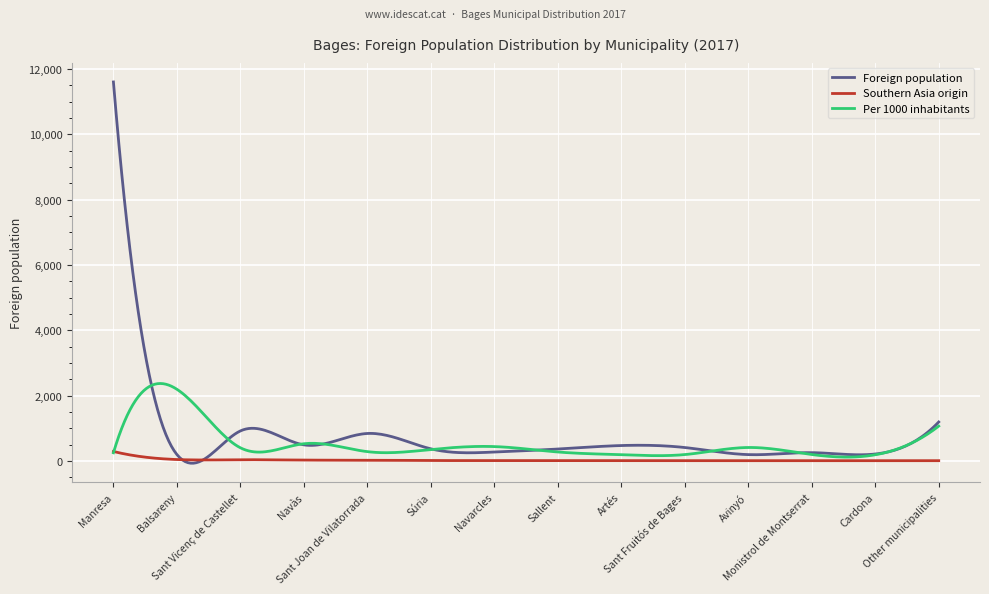

List the series in order of their peak value, lowest first.

Southern Asia origin, Per 1000 inhabitants, Foreign population